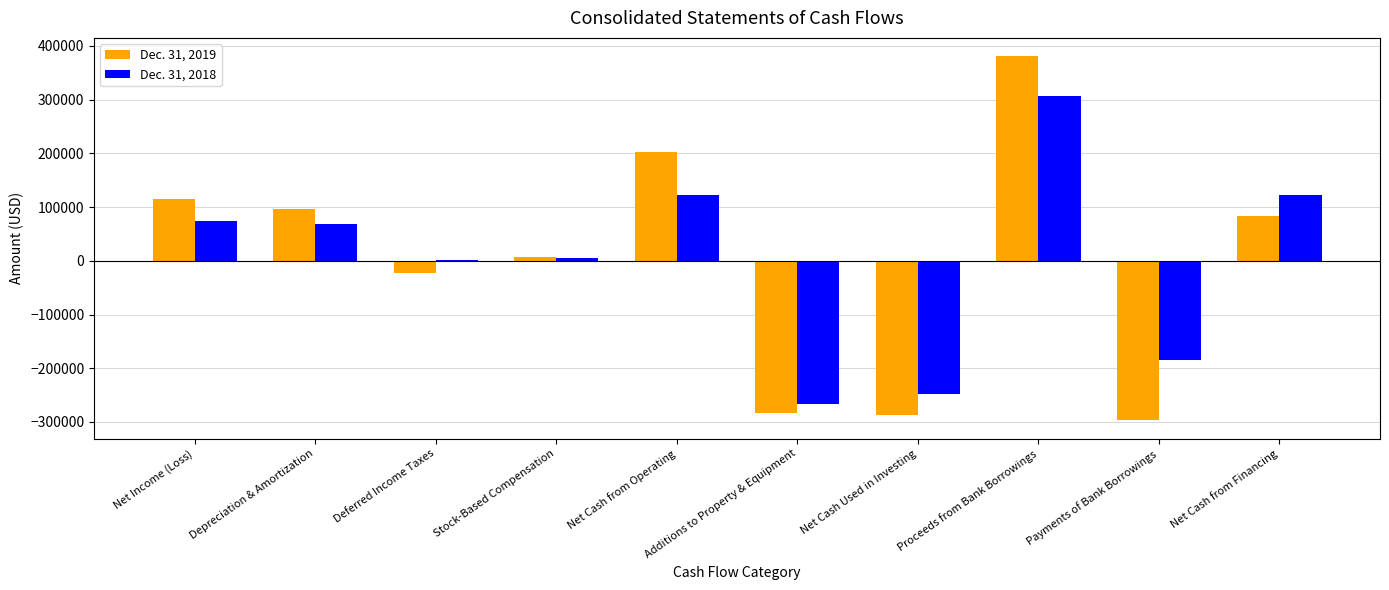

What value does the Dec. 31, 2018 series have at Net Cash Used in Investing, to the nearest 10?

-248820